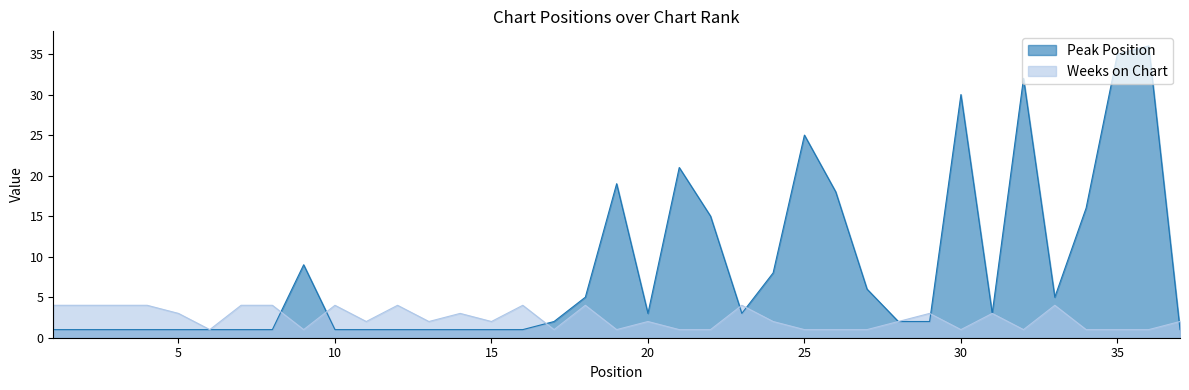

In Weeks on Chart, how many points are lower than both neighbors (excluding endpoints)?

9